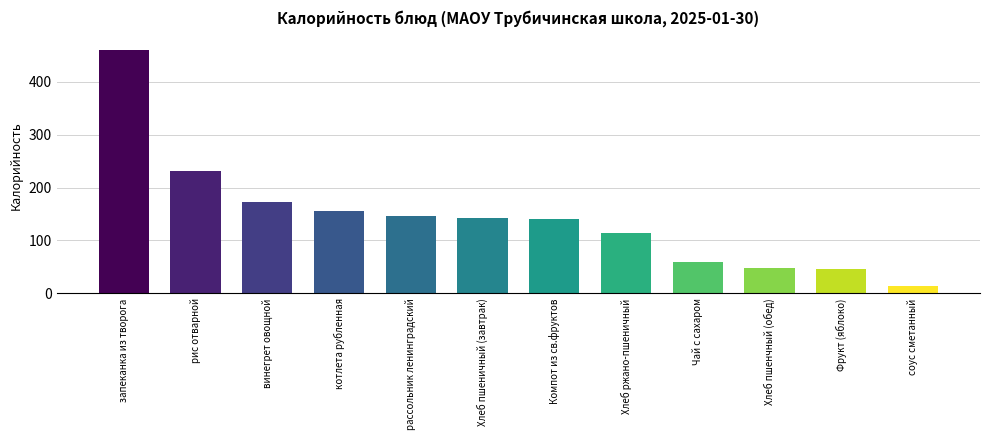

Between винегрет овощной and соус сметанный, which is larger?

винегрет овощной